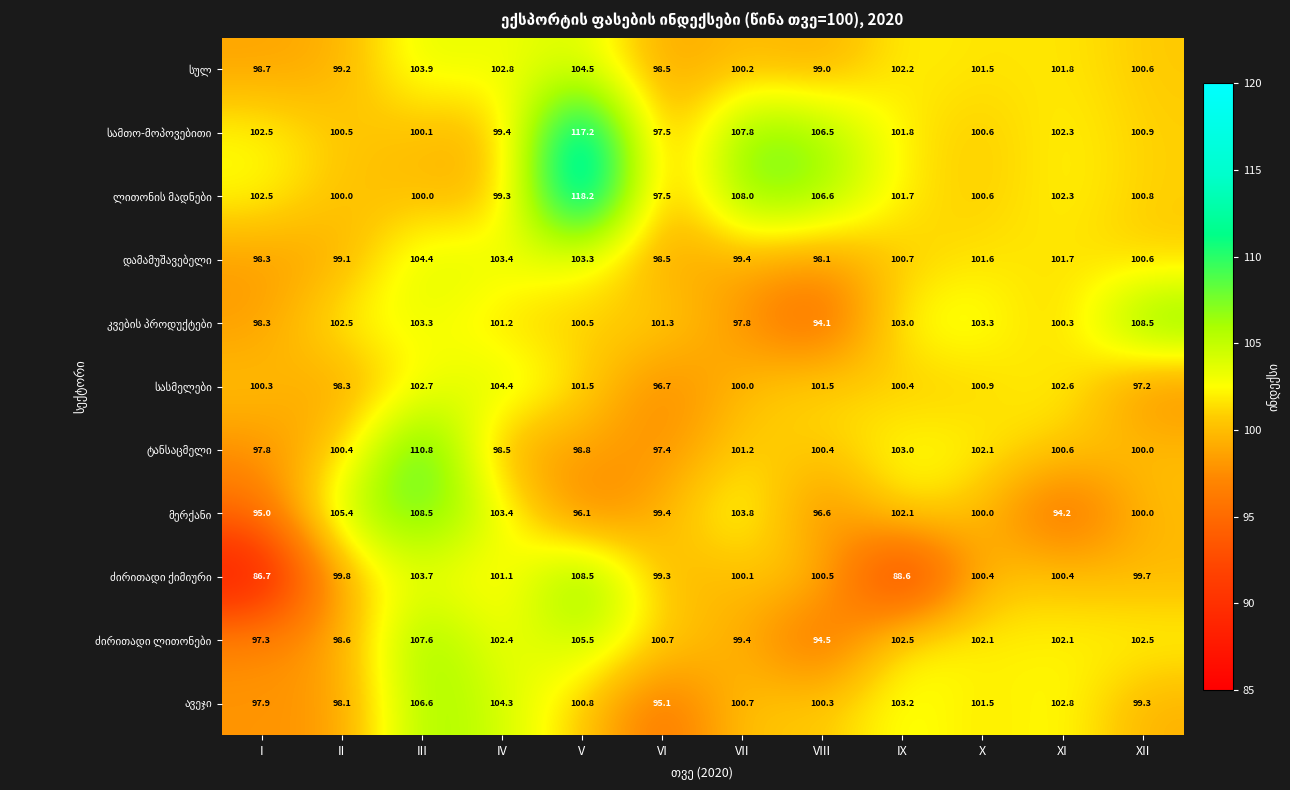

At which category is the sum across all series the highest?

V